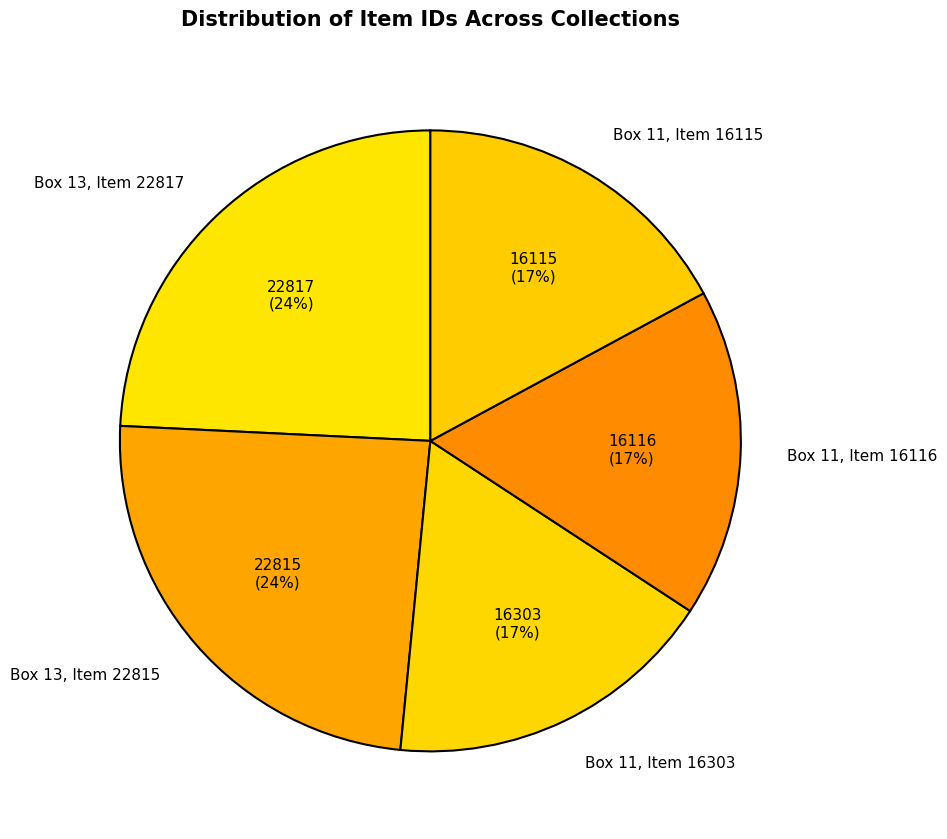

The Box 13, Item 22817 slice represents 24% of the pie. True or false?

True